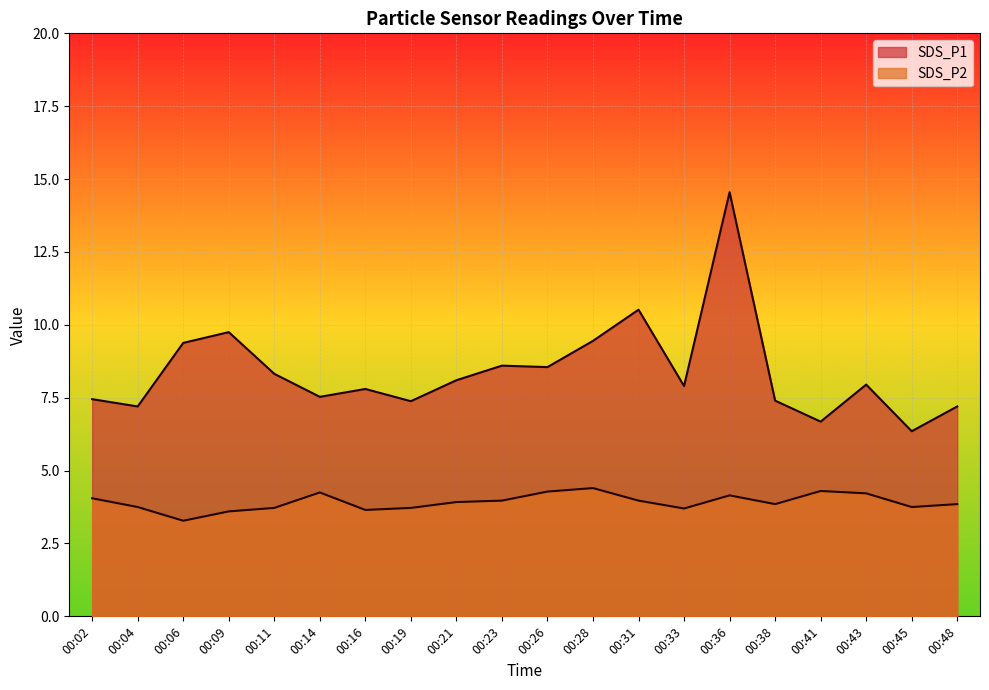

What is the spread (max minus min) of values at 00:21?

4.2